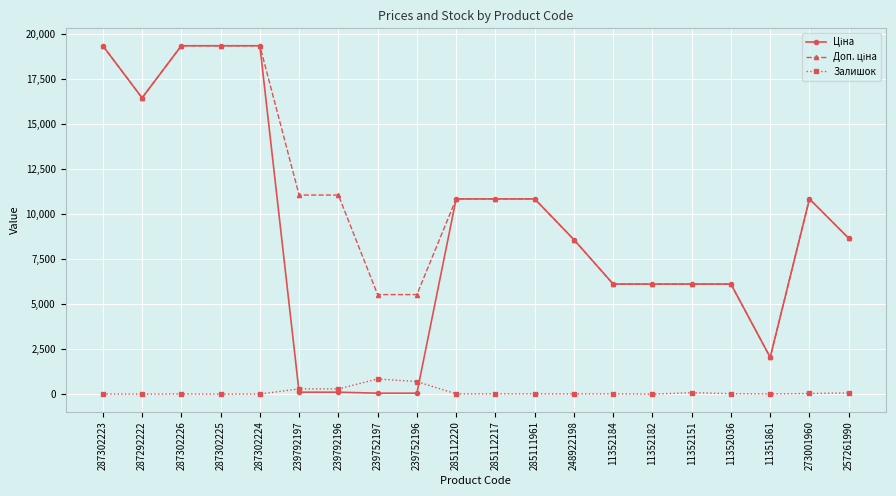

At how many categories does at least one series exceed 13335?

5